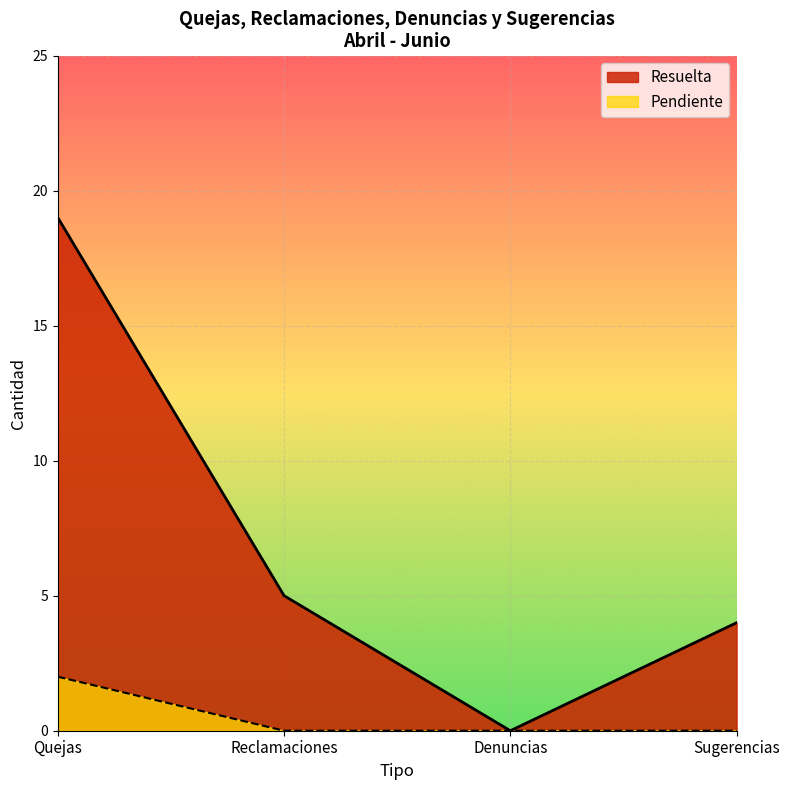

Is the value of Resuelta at Reclamaciones greater than the value of Pendiente at Reclamaciones?

Yes